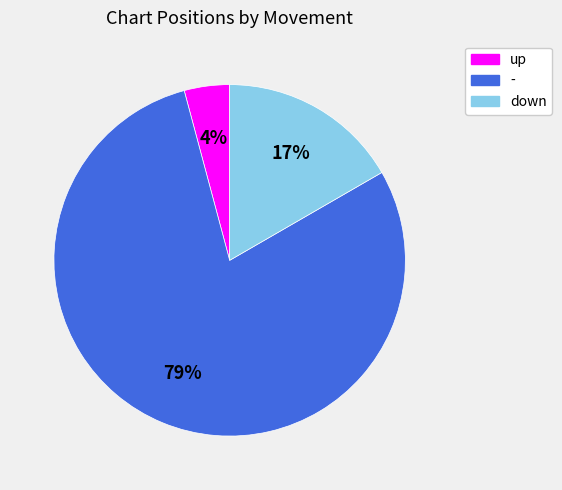

Is down the majority of the pie?

No